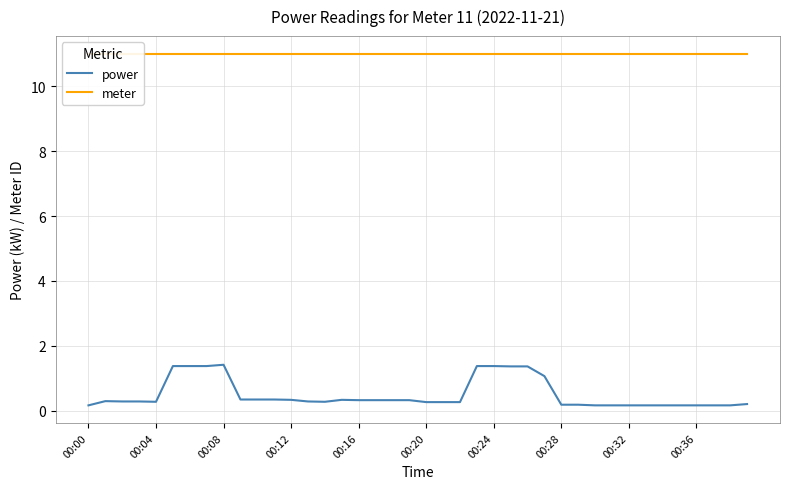

What is the sum of all power values?

20.0